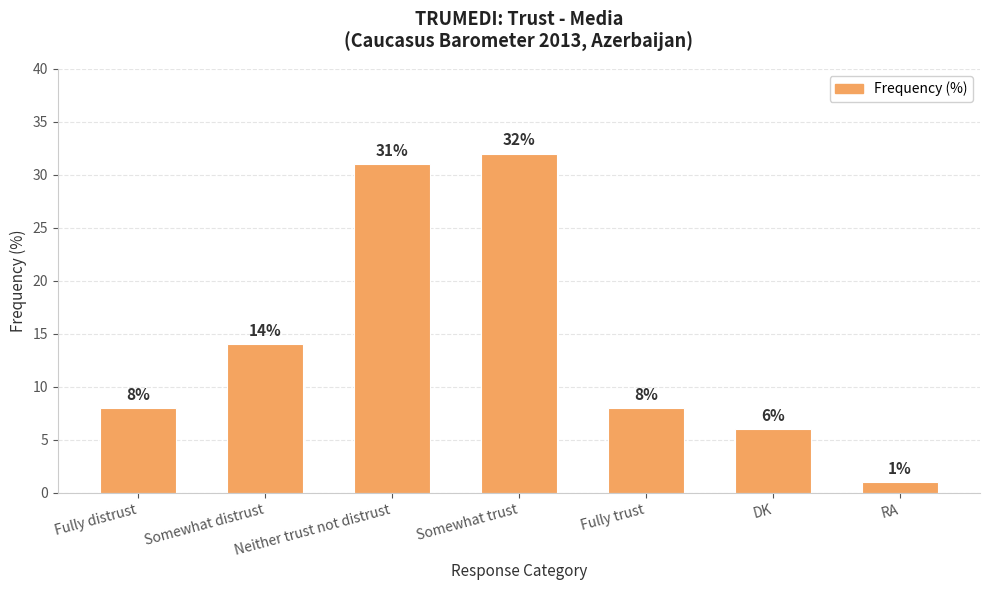

Between Fully trust and Somewhat trust, which is larger?

Somewhat trust